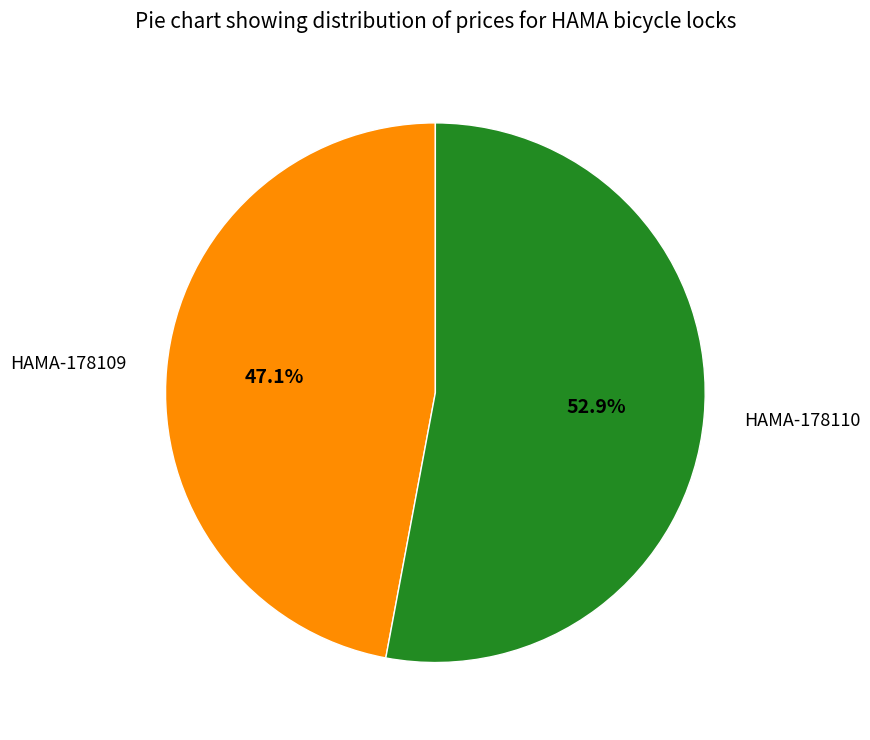

Rank the categories by value from lowest to highest.

HAMA-178109, HAMA-178110